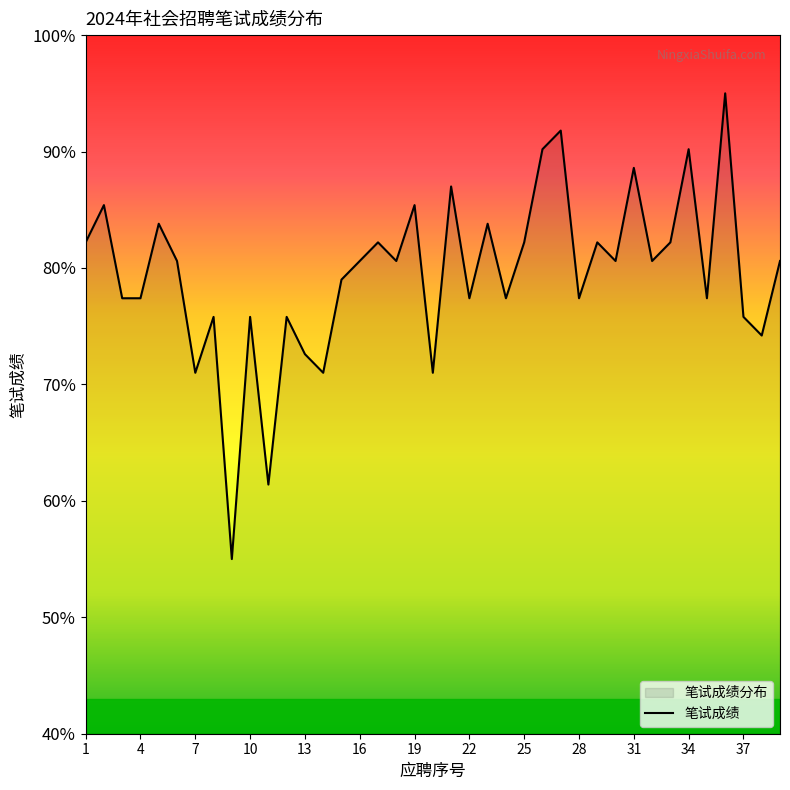

Between 19 and 16, which is larger?

19